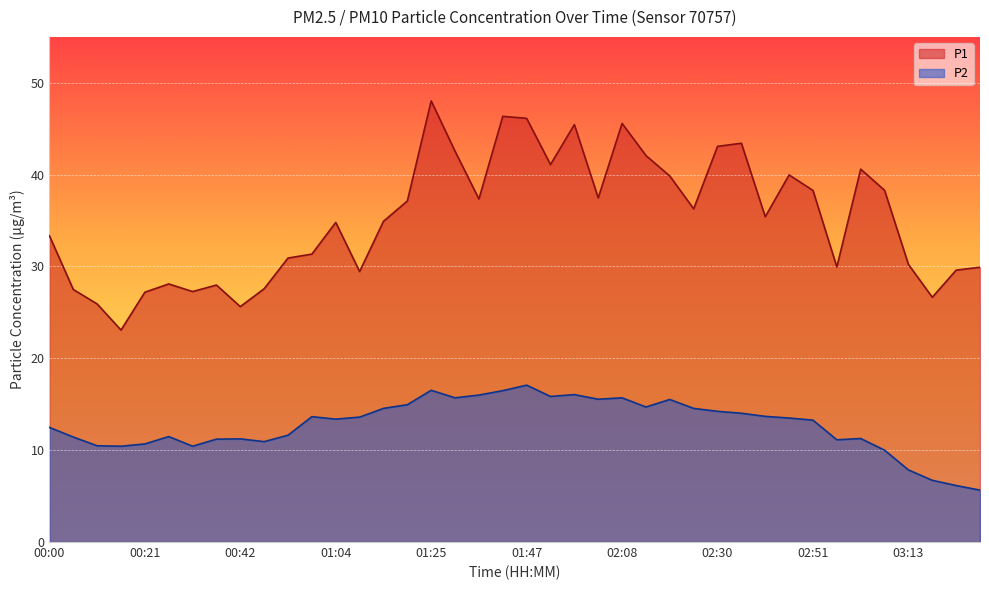

Which label corresponds to the largest value in the chart?

01:25